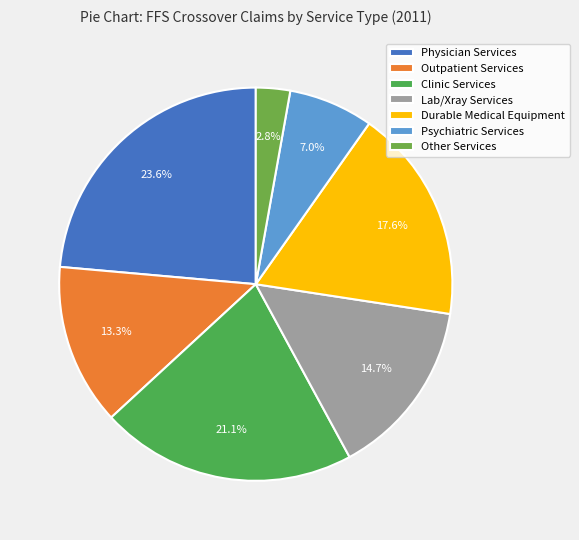

Rank the categories by value from lowest to highest.

Other Services, Psychiatric Services, Outpatient Services, Lab/Xray Services, Durable Medical Equipment, Clinic Services, Physician Services